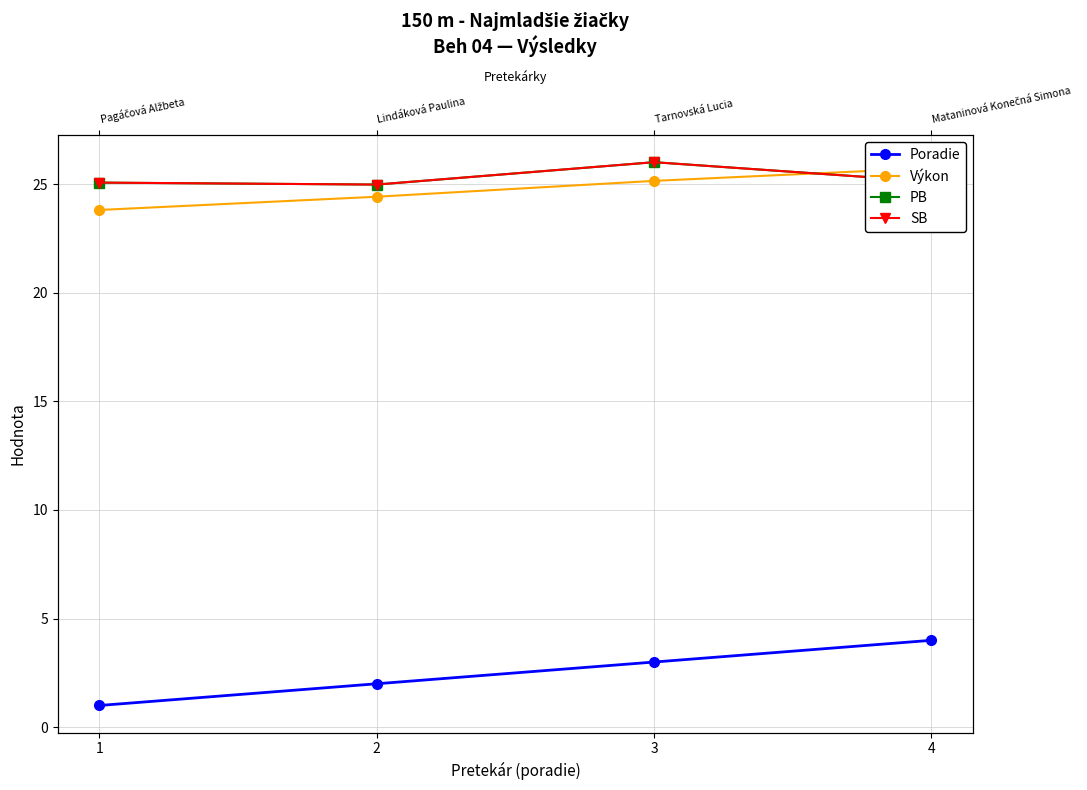

What is the value of the Poradie point at the 3rd from the left?

3.0